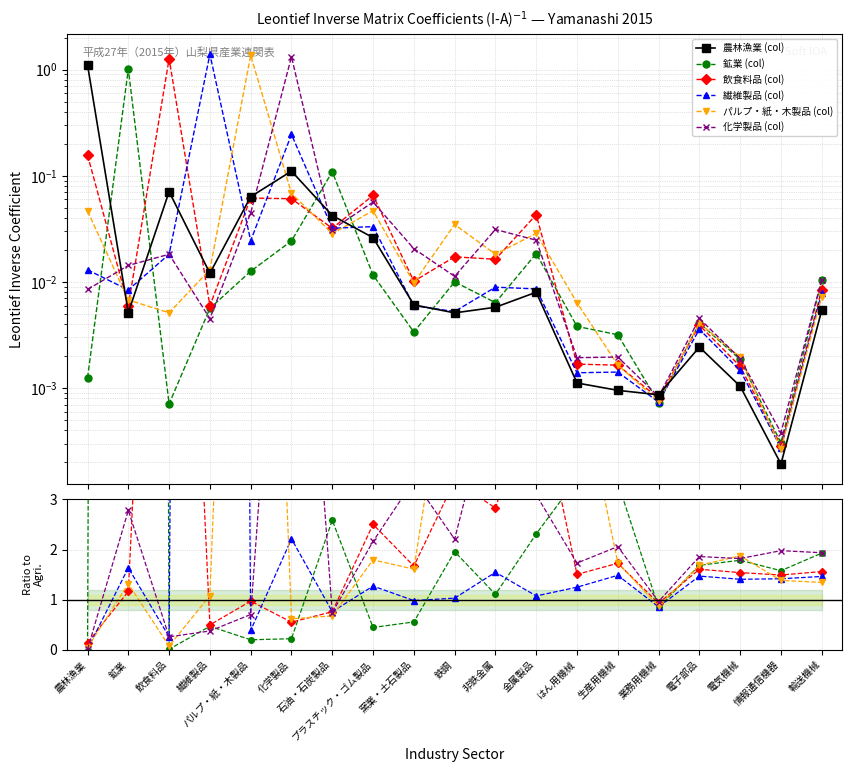

Does the chart display data point markers on the line(s)?

Yes